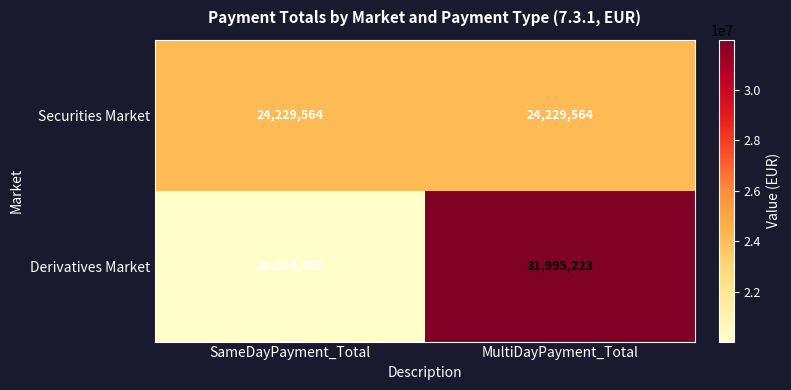

What is the average value of the Securities Market series?

24229564